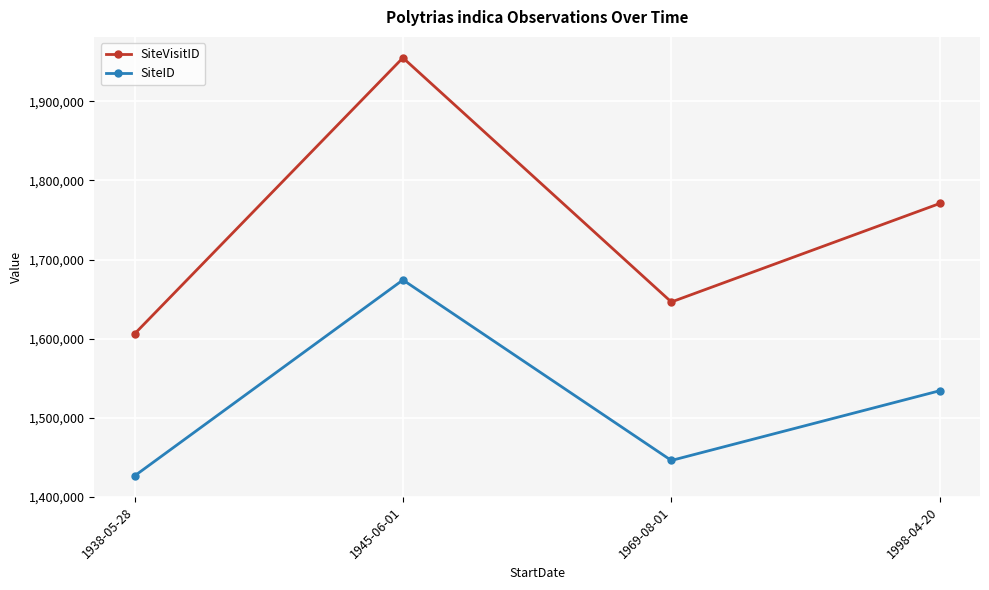

Which category has the highest value across all series?

1945-06-01